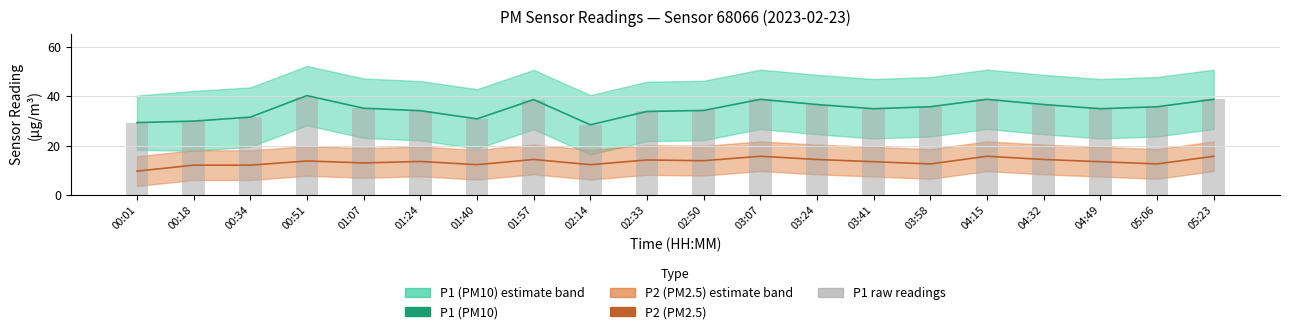

Count the number of categories in the chart.

20